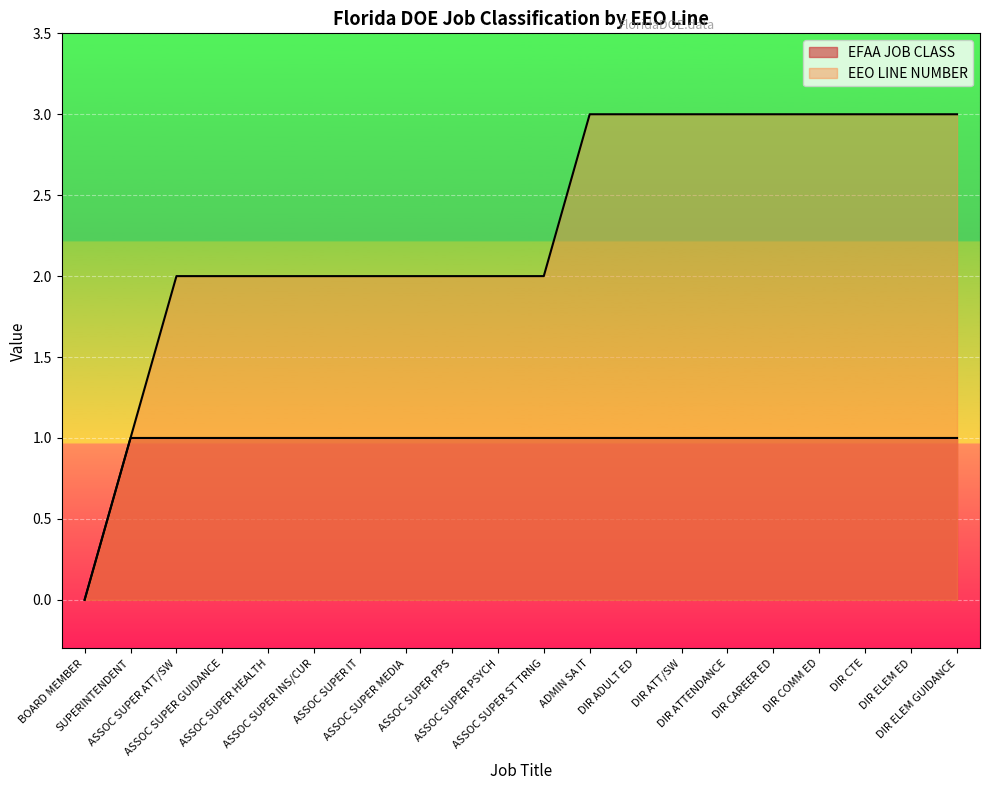

What is the maximum value shown in the chart?

3